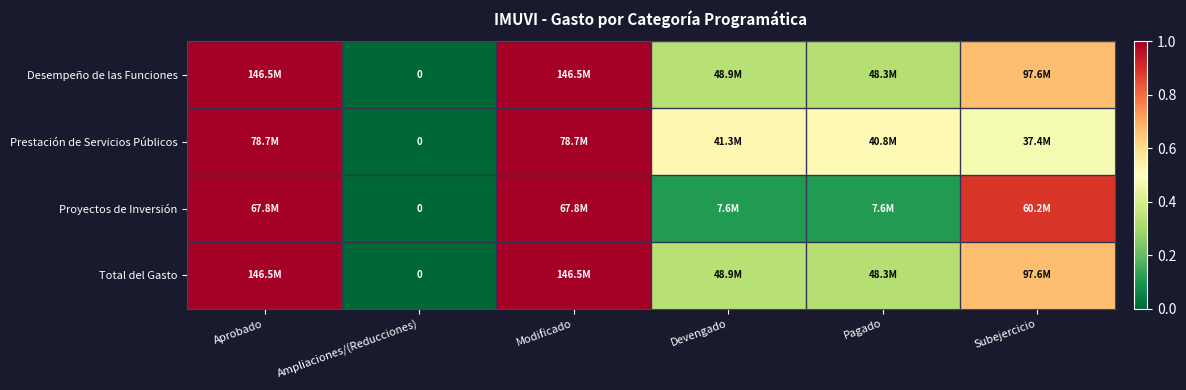

The Desempeño de las Funciones series shows 1.7 at Aprobado. True or false?

False